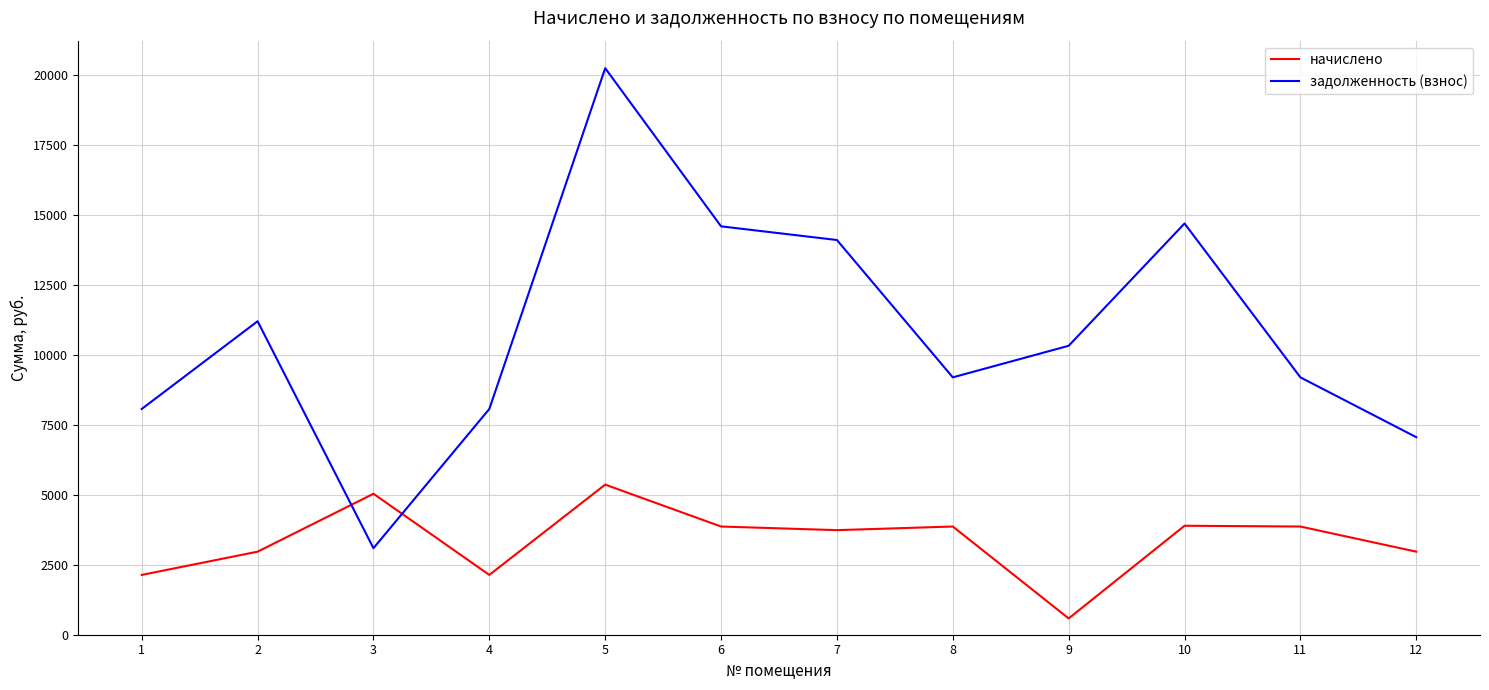

Count the number of data series in this chart.

2